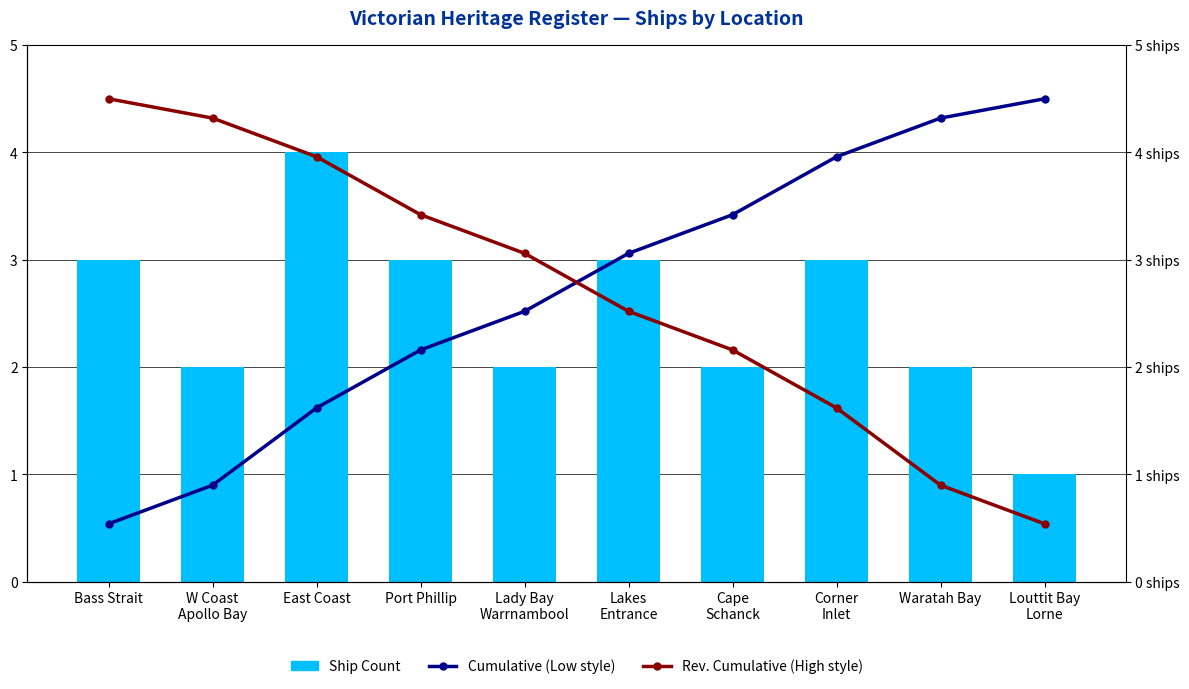

Between W Coast
Apollo Bay and Lady Bay
Warrnambool, which series saw the biggest shift?

Cumulative (Low style)